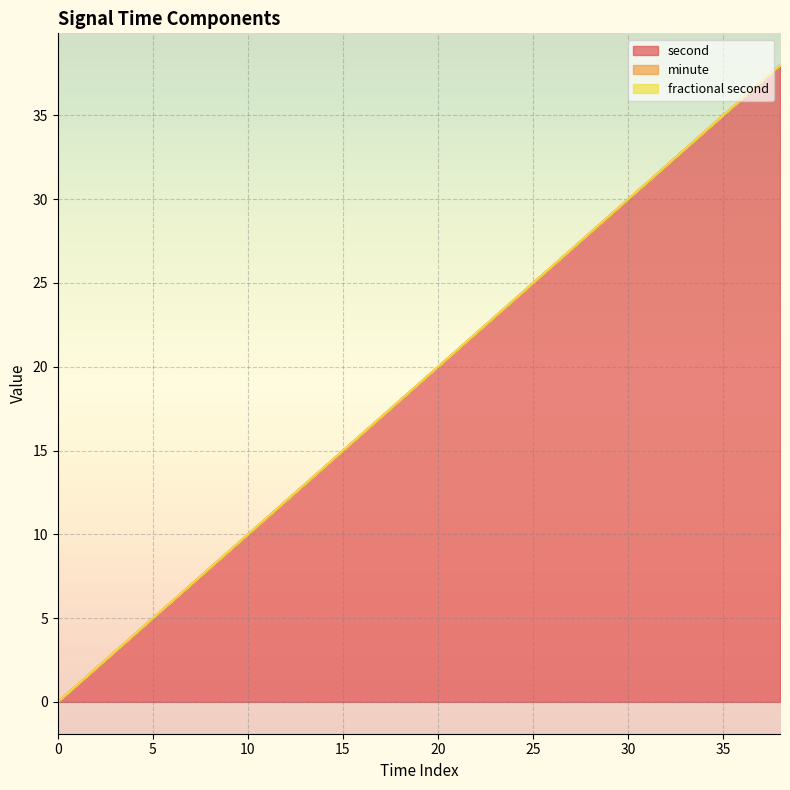

Reading right to left, transcribe all the data shown in this chart.

second: 38=38	36=36	34=34	32=32	30=30	28=28	26=26	24=24	22=22	20=20	18=18	16=16	14=14	12=12	10=10	8=8	6=6	4=4	2=2	0=0
minute: 38=0	36=0	34=0	32=0	30=0	28=0	26=0	24=0	22=0	20=0	18=0	16=0	14=0	12=0	10=0	8=0	6=0	4=0	2=0	0=0
fractional second: 38=0	36=0	34=0	32=0	30=0	28=0	26=0	24=0	22=0	20=0	18=0	16=0	14=0	12=0	10=0	8=0	6=0	4=0	2=0	0=0